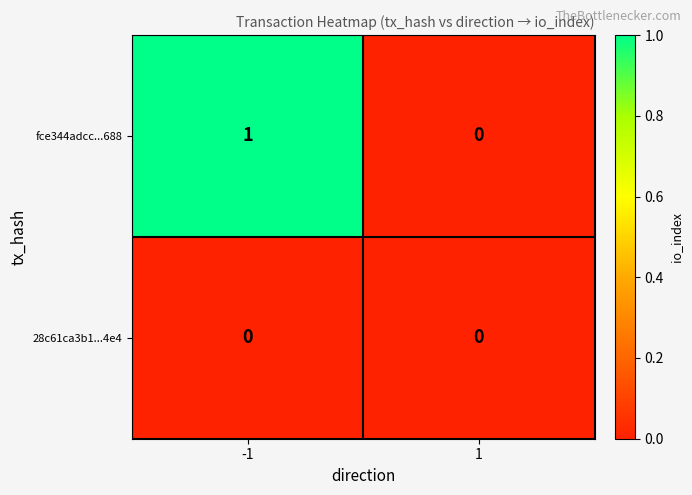

The fce344adcc...688 series shows 1 at -1. True or false?

True